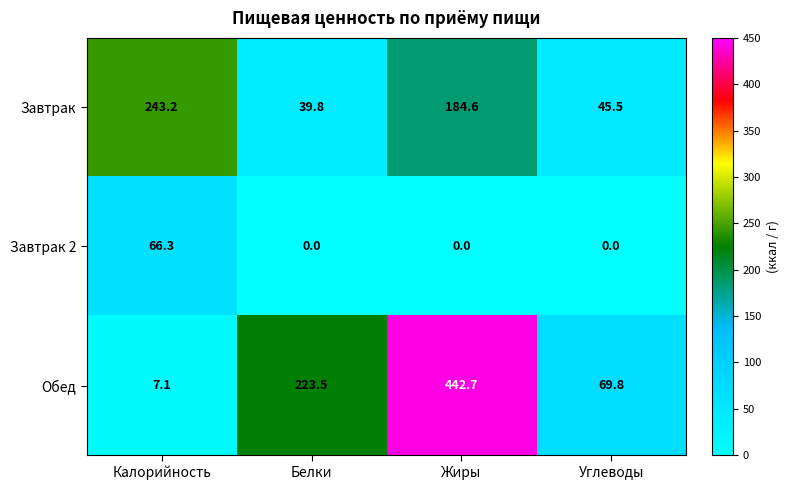

Which category has the highest value across all series?

Жиры